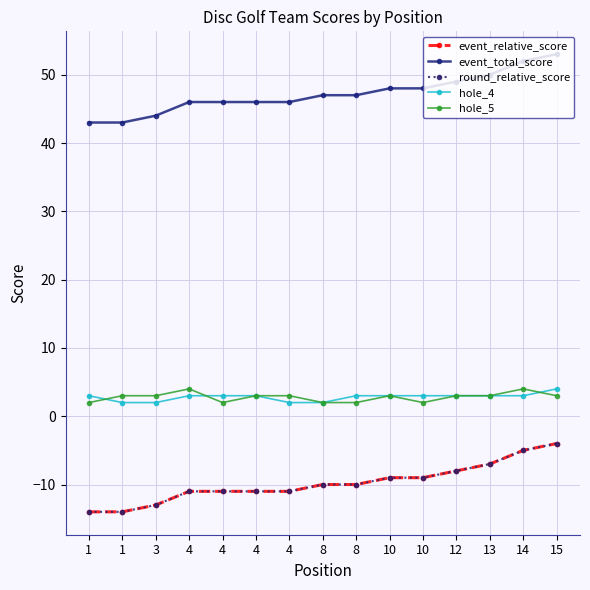

What is the highest value of the event_total_score series?

53